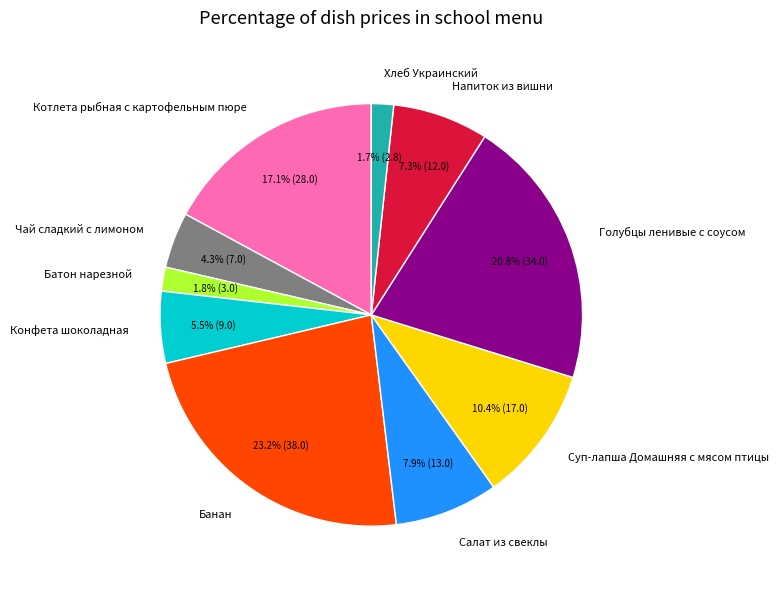

To the nearest percent, what percentage of the pie is Банан?

23%